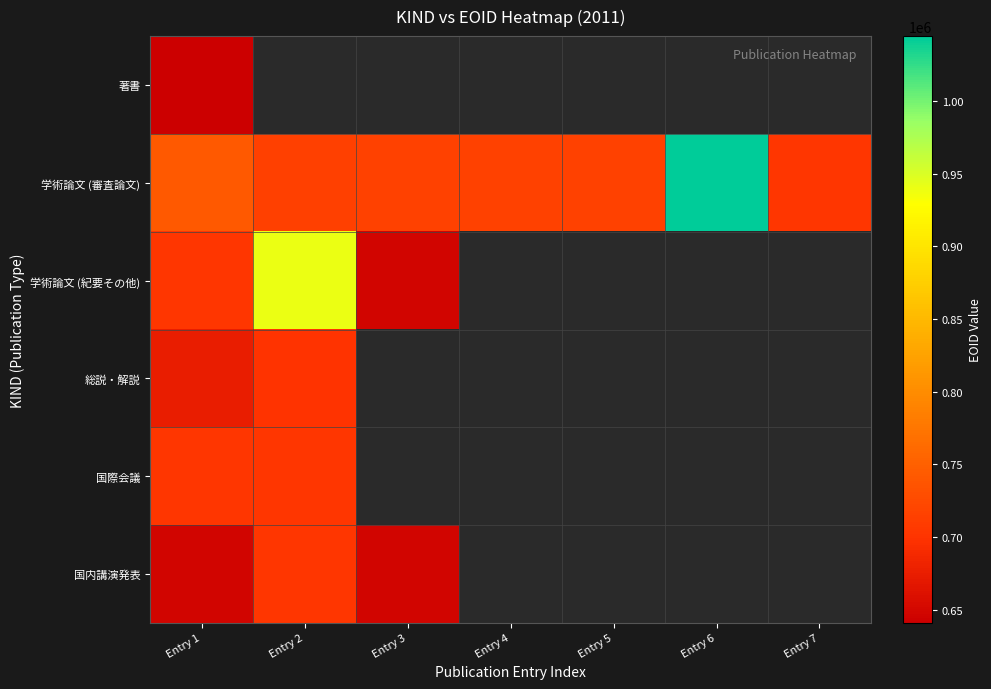

True or false: 学術論文 (紀要その他) has a value of 479323.0 at Entry 2.

False